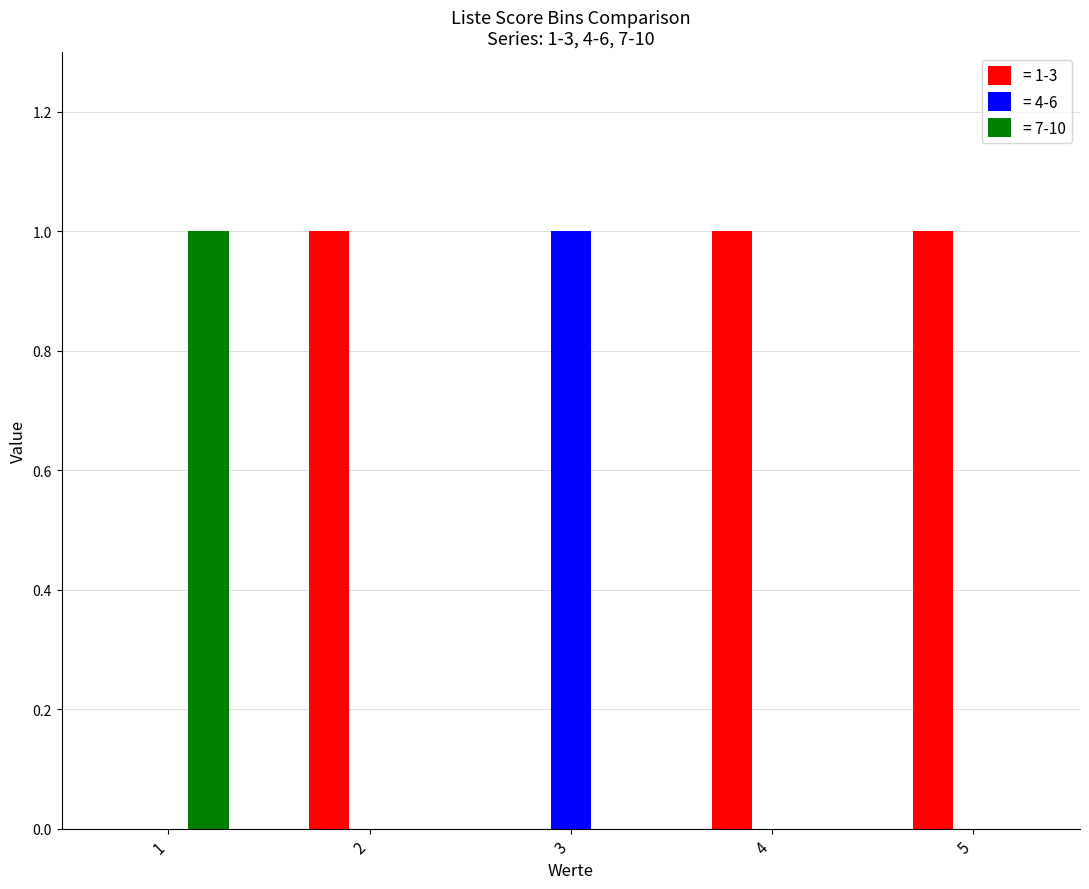

How many categories are shown in the chart?

5